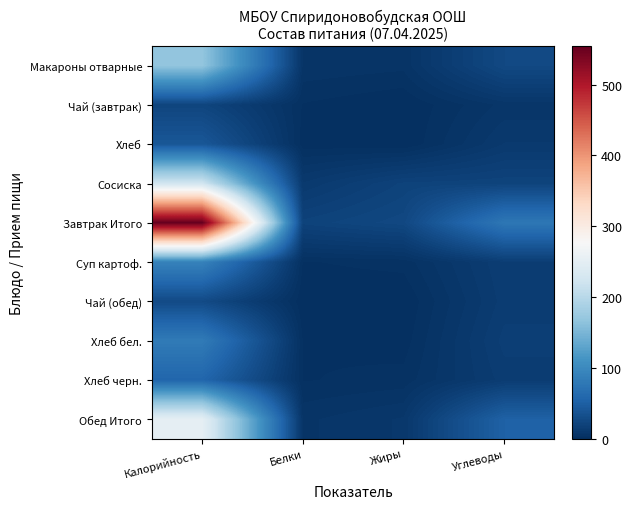

What is the difference between the highest and lowest values at Углеводы?

69.8